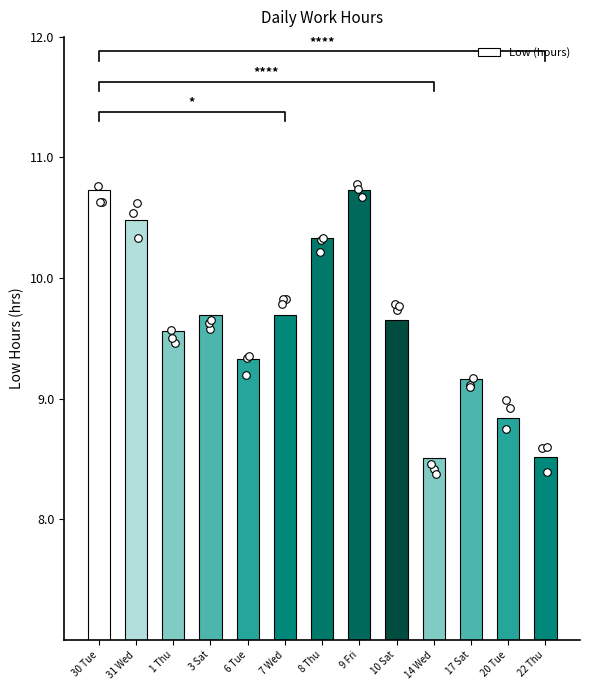

What is the change in value from 6 Tue to 10 Sat?

+0.3